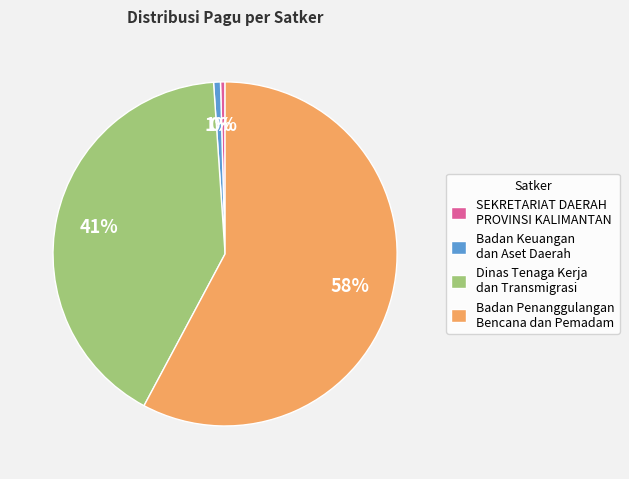

How many slices are in this pie chart?

4